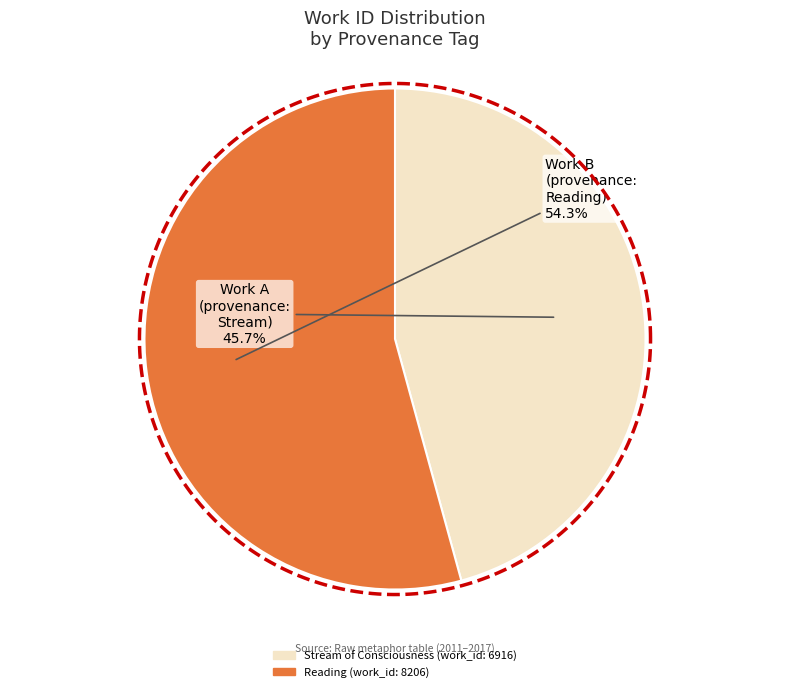

Is it true that Stream of Consciousness (work_id: 6916) is 40% of the pie?

False